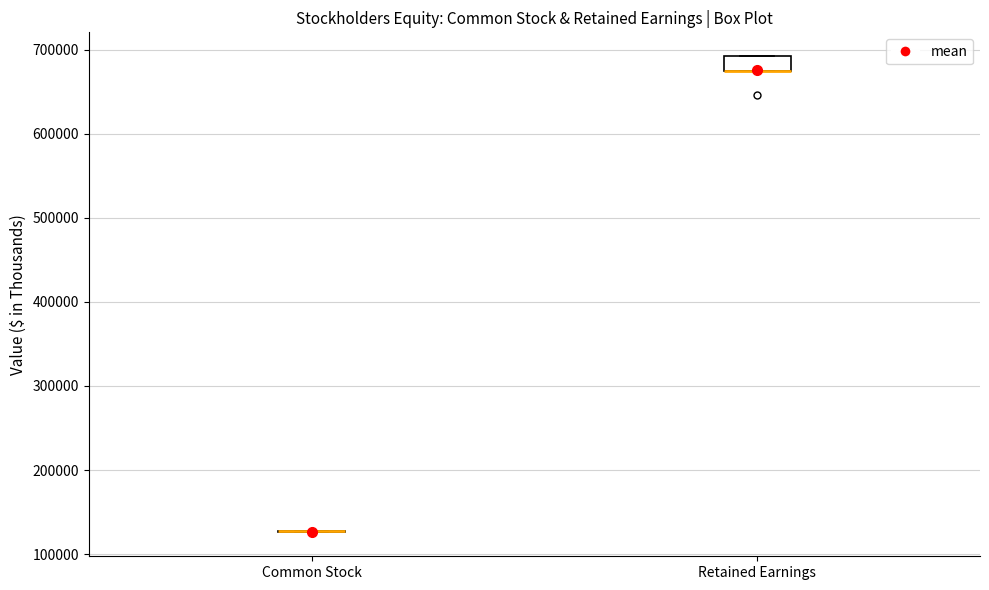

Reading left to right, read every box against the y-axis: the position of its median line, the range the box covers, and the ends of its whiskers. The values are not printed on the chart, so give them approximately, as read against the axis.

Common Stock: box collapsed to a line at 130000, whiskers 130000 to 130000
Retained Earnings: median 670000 (drawn on the box's lower edge), box 670000 to 690000, whiskers 670000 to 690000